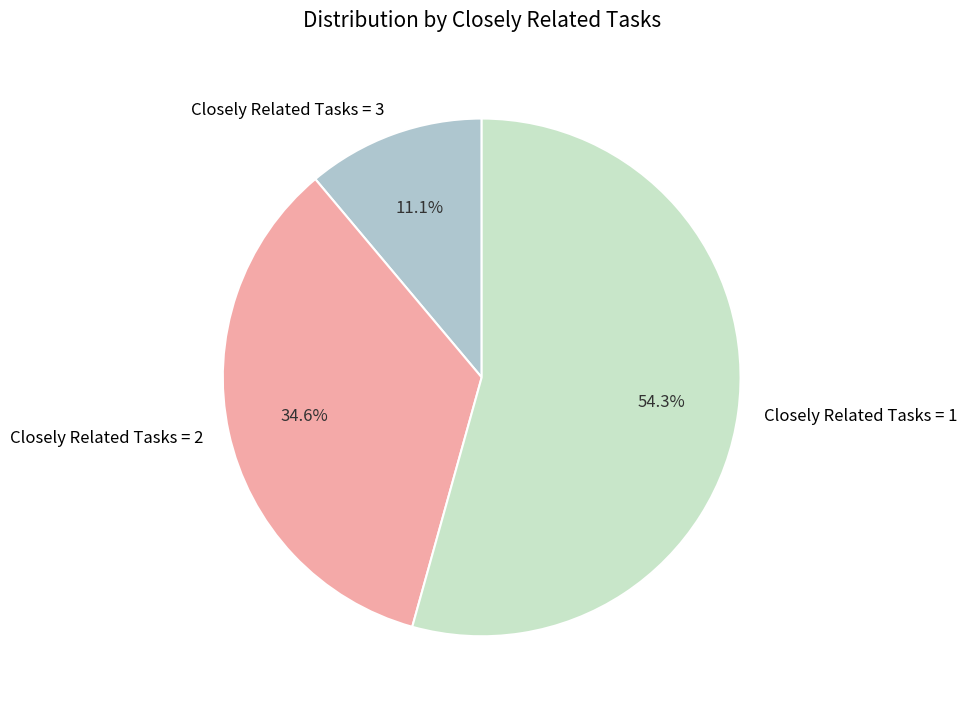

Which slice is the largest?

Closely Related Tasks = 1